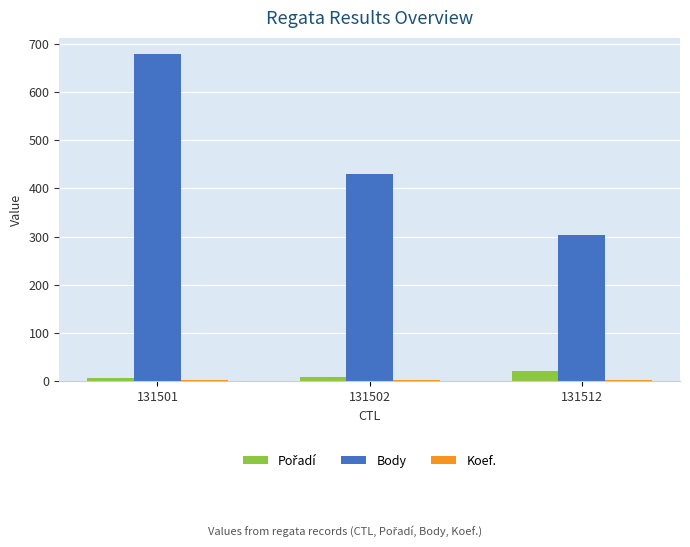

What is the total value across all series at 131502?

442